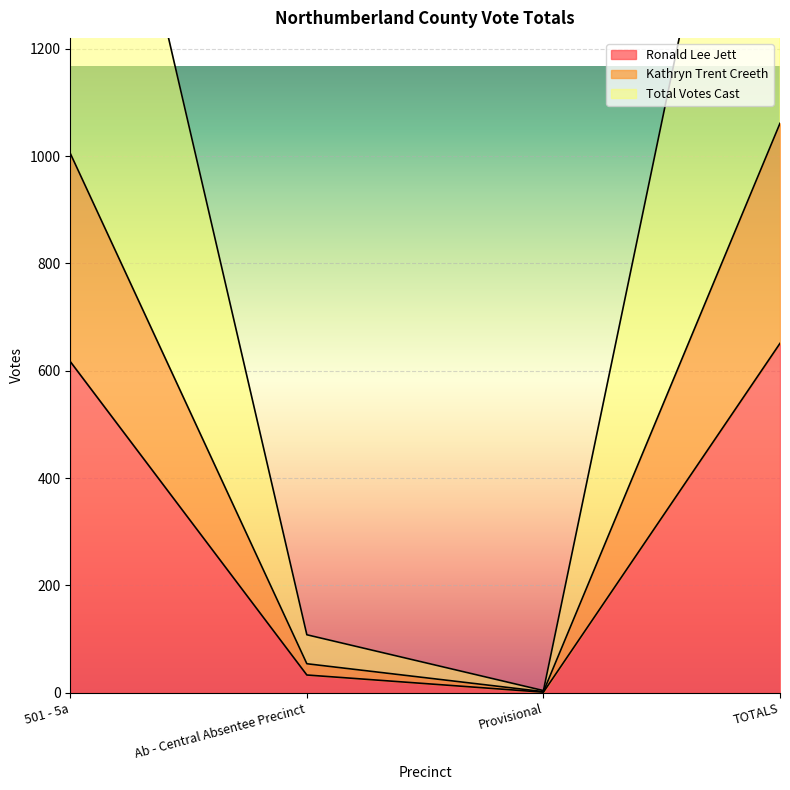

What is the maximum value for Ronald Lee Jett?

651